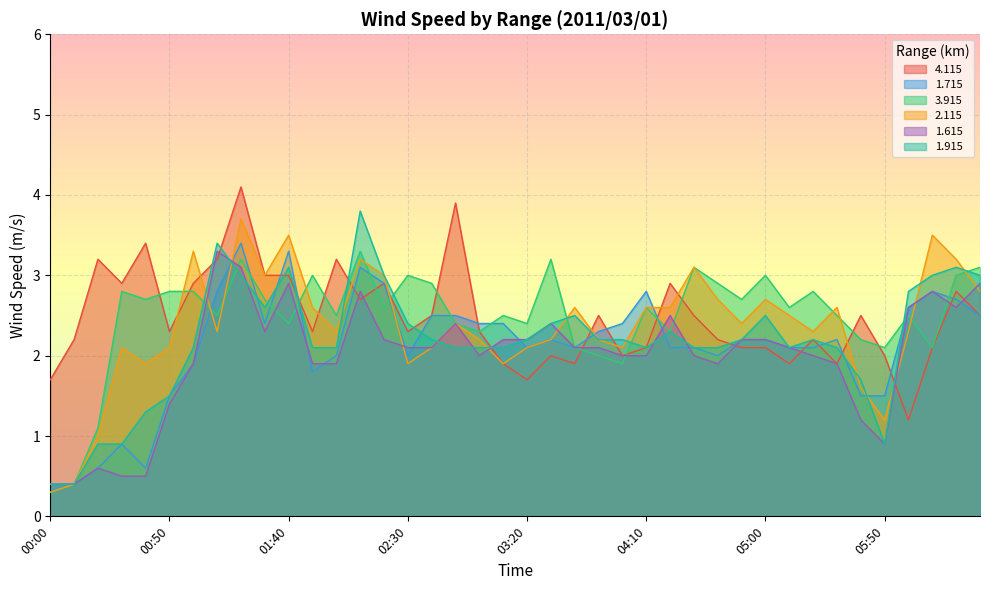

List the labels in order of 3.915 value, largest first.

02:10, 01:20, 03:30, 04:30, 06:30, 01:50, 02:30, 05:00, 06:20, 02:40, 04:40, 00:30, 00:50, 01:00, 05:20, 00:40, 01:30, 04:50, 02:20, 04:10, 05:10, 01:10, 02:00, 03:10, 05:30, 06:00, 01:40, 02:50, 03:20, 03:00, 04:20, 05:40, 03:40, 05:50, 06:10, 03:50, 04:00, 00:20, 00:10, 00:00